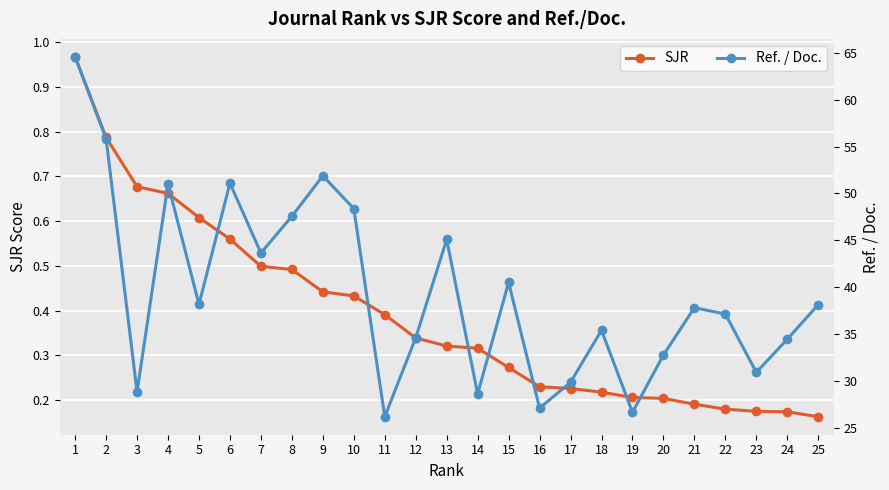

What is the total value across all series at 19?

26.9